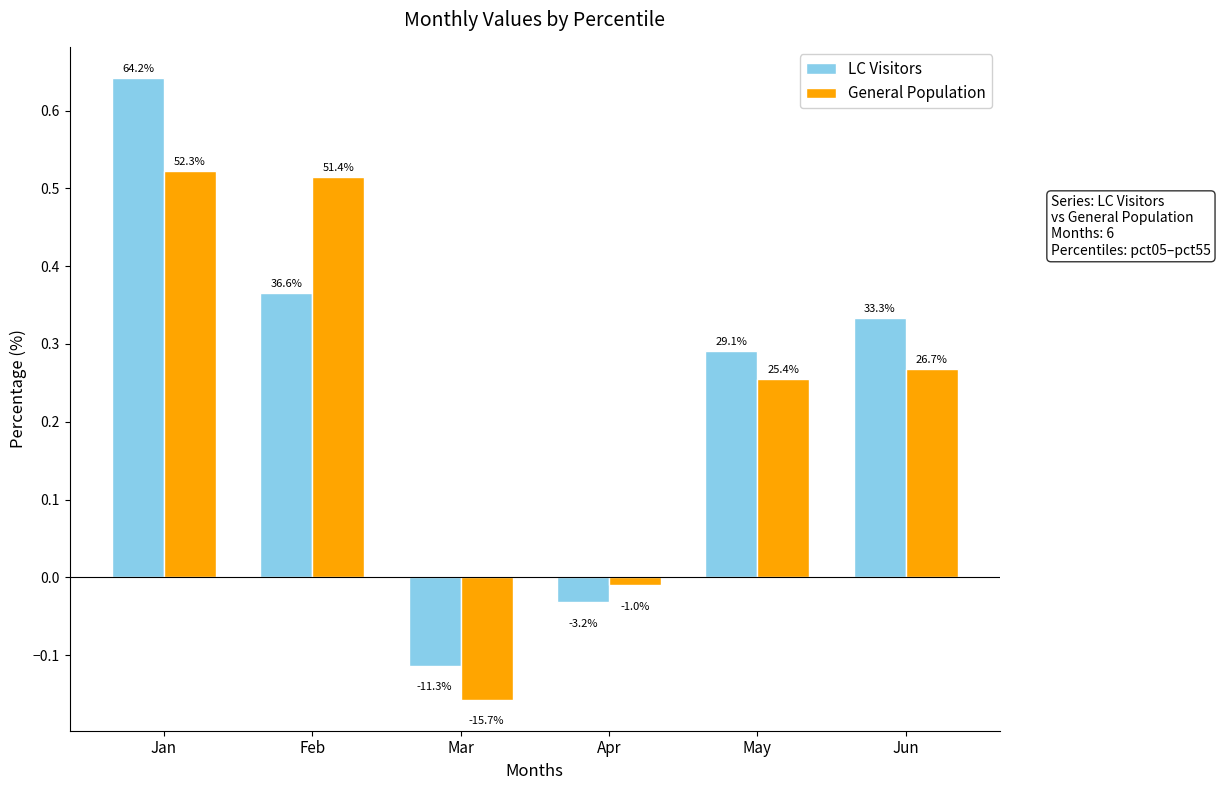

What is the greatest value displayed?

0.6